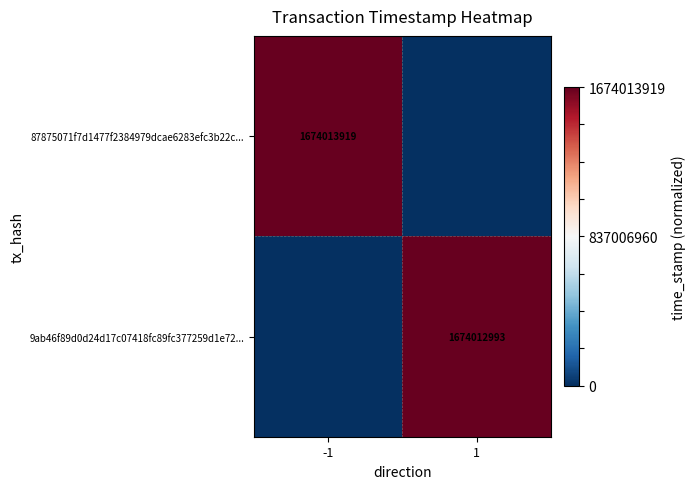

Is it true that 87875071f7d1477f2384979dcae6283efc3b22c... equals 1674013919 at -1?

True